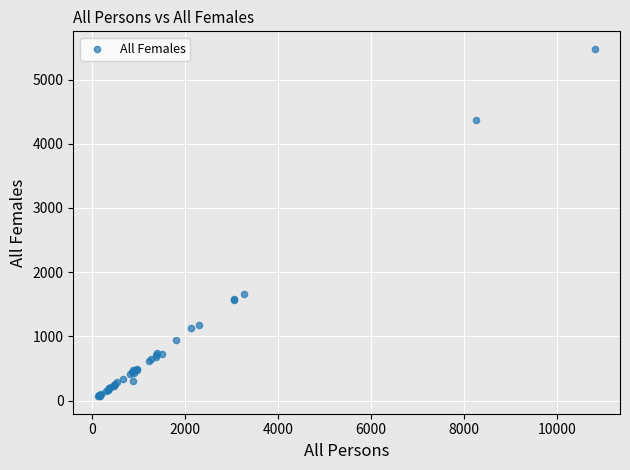

What Y value in the scatter plot is closest to 2773?

1653